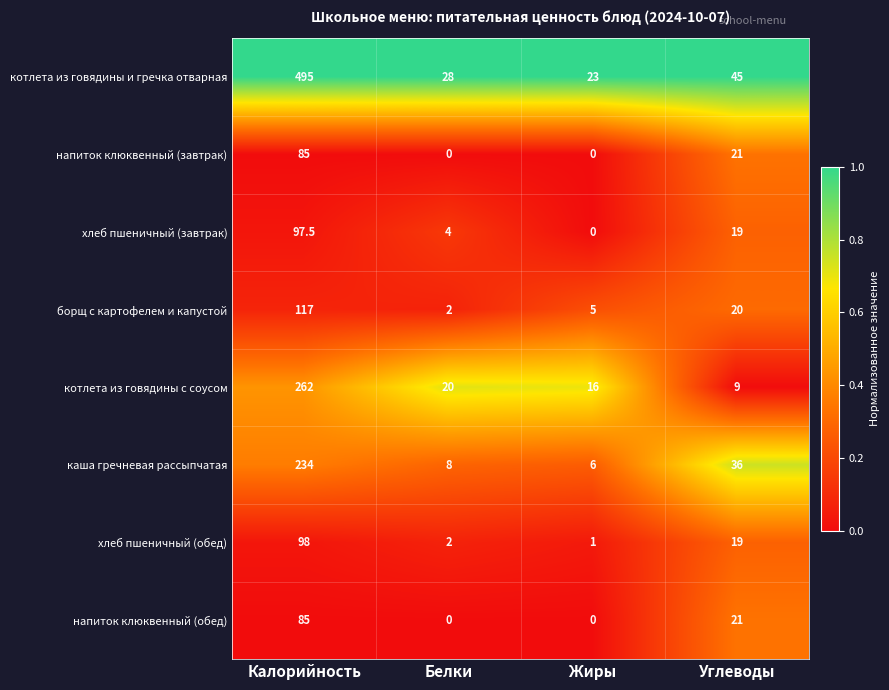

Is the value of котлета из говядины с соусом at Жиры greater than the value of борщ с картофелем и капустой at Углеводы?

No